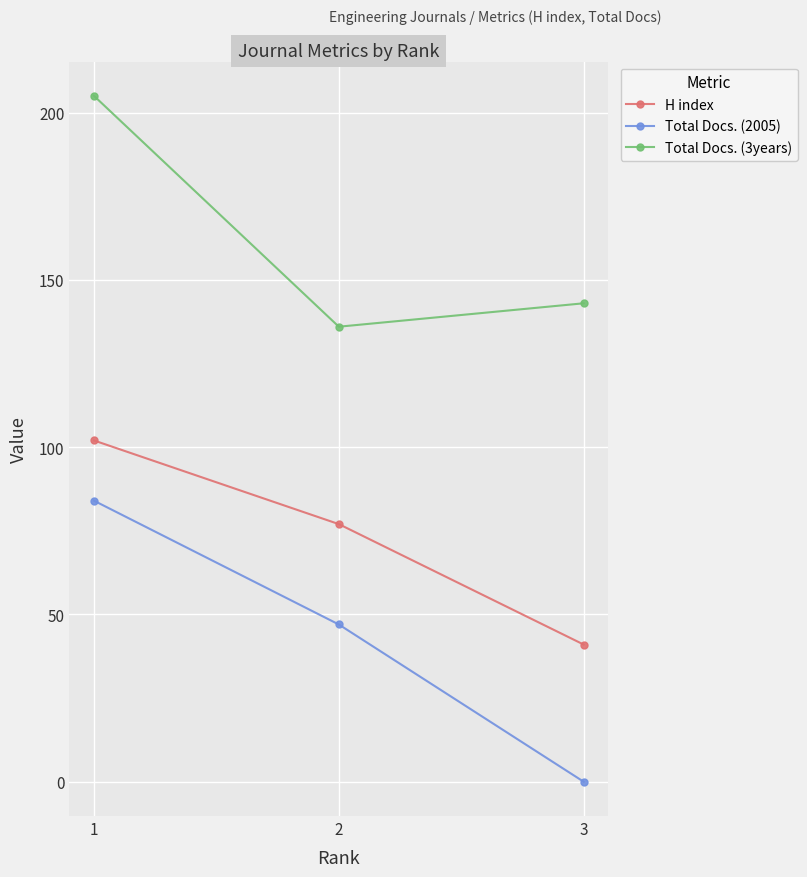

Where is H index nearest to the value 71?

2